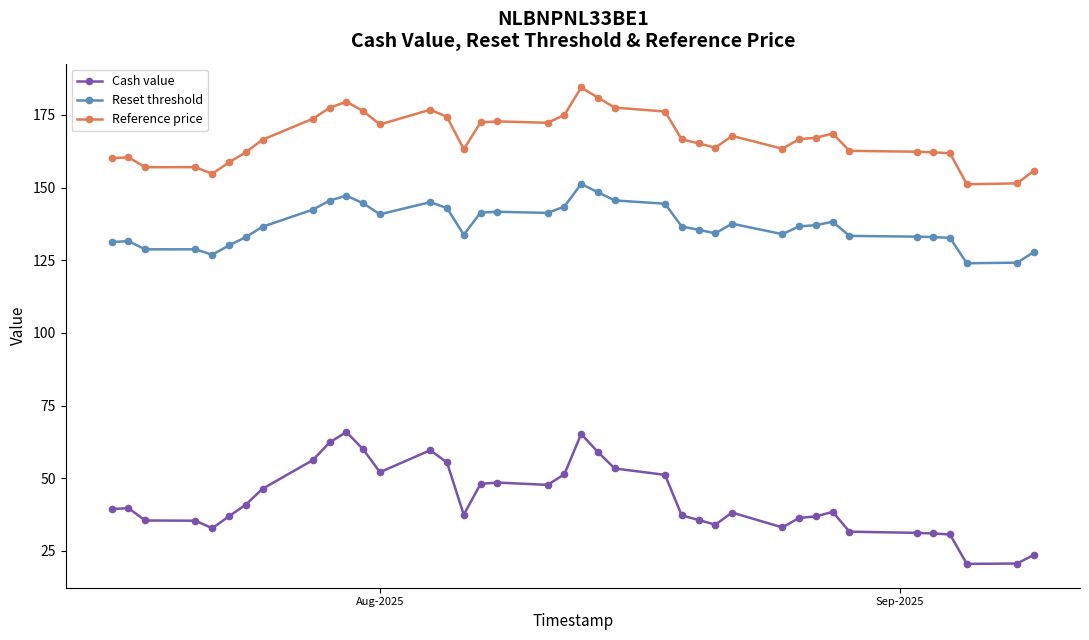

What is the value of the Reset threshold point at the 6th from the left?

130.1